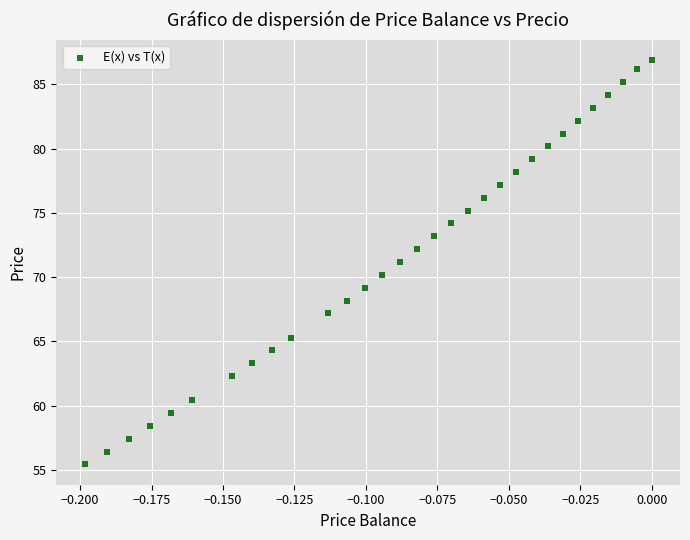

What is the range of Y values (max minus min)?

31.5